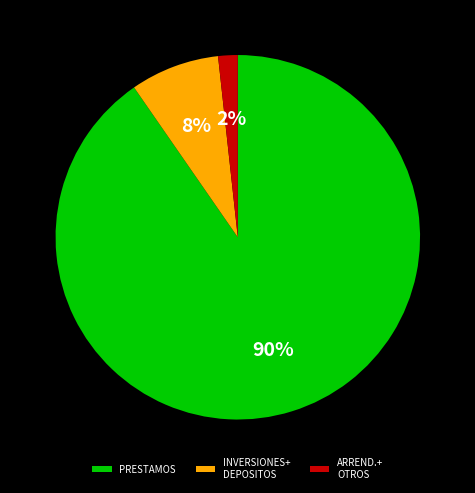

Count the number of slices in the pie.

3